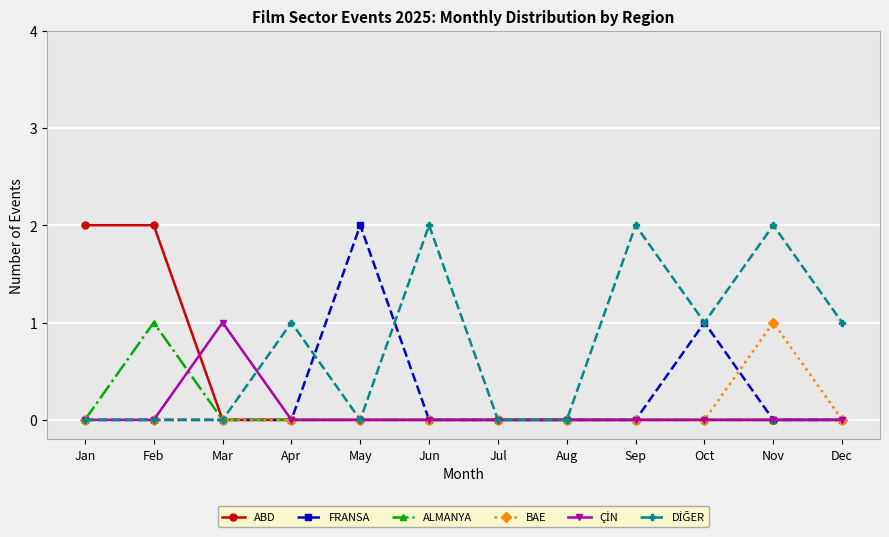

The value of BAE at Aug is -1. True or false?

False